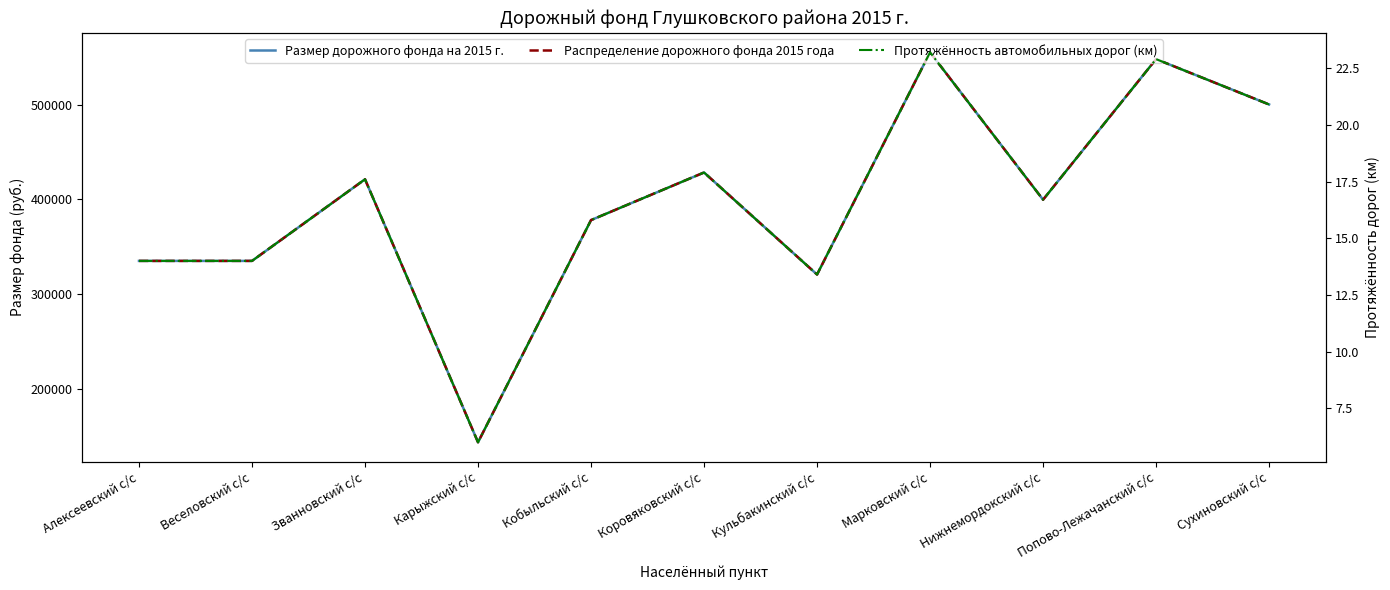

Is the value of Распределение дорожного фонда 2015 года at Алексеевский с/с greater than the value of Размер дорожного фонда на 2015 г. at Кульбакинский с/с?

Yes